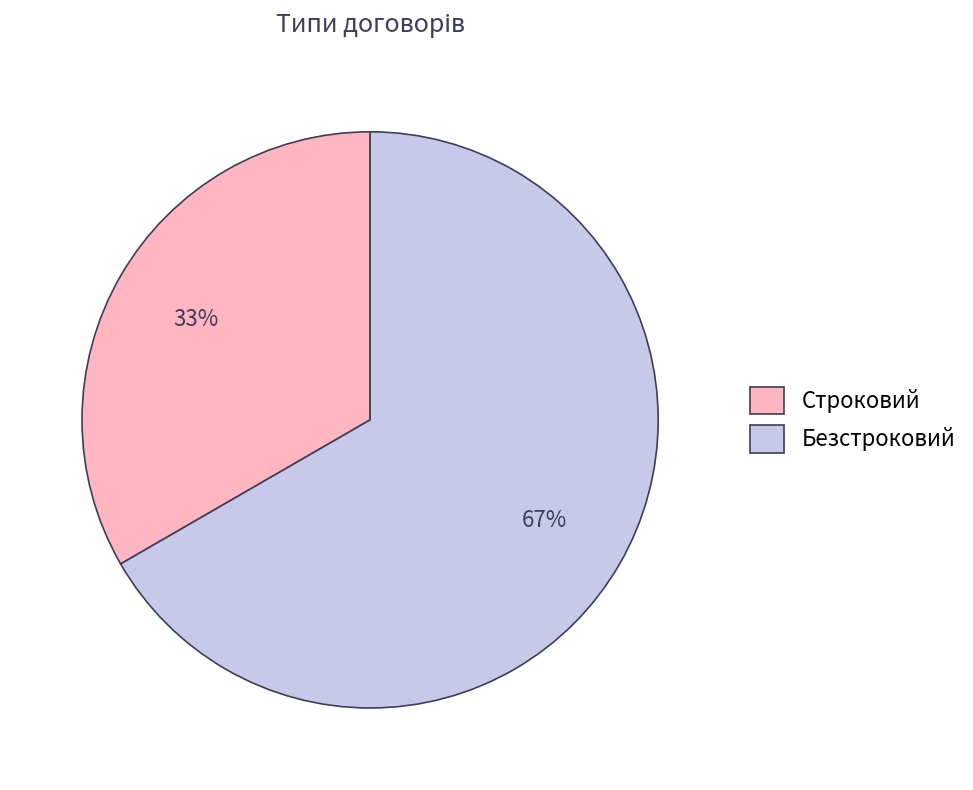

Which has a higher value, Безстроковий or Строковий?

Безстроковий